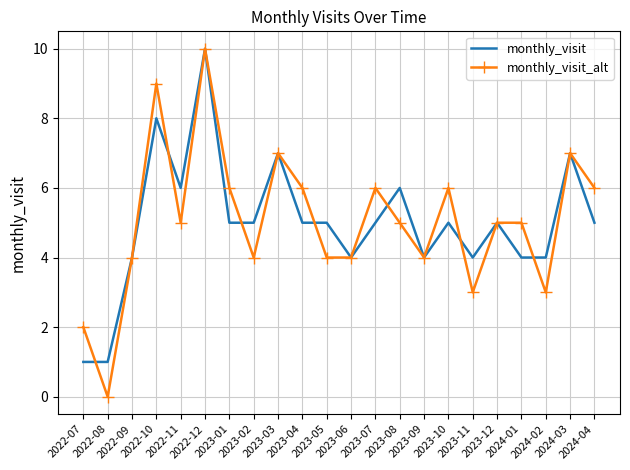

What is the maximum value shown in the chart?

10